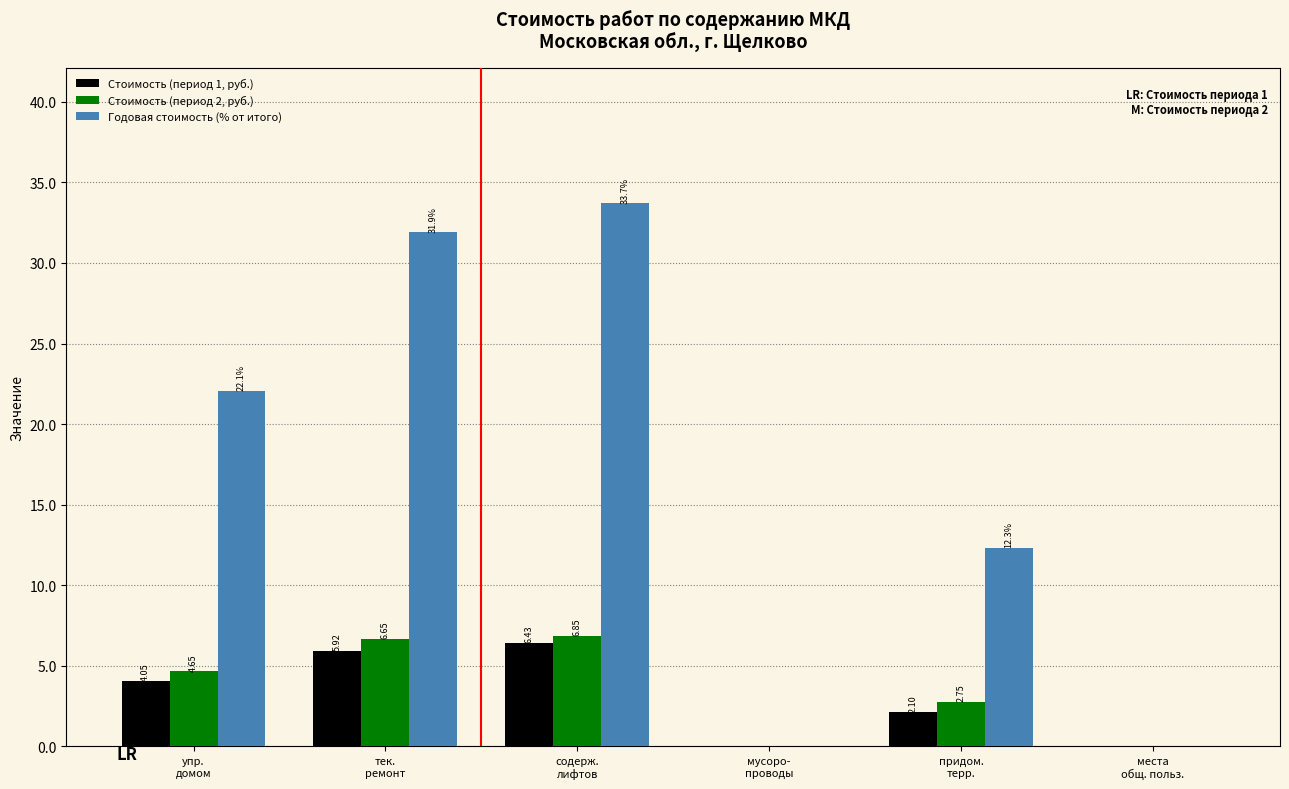

What is the sum of all Стоимость (период 1, руб.) values?

18.5